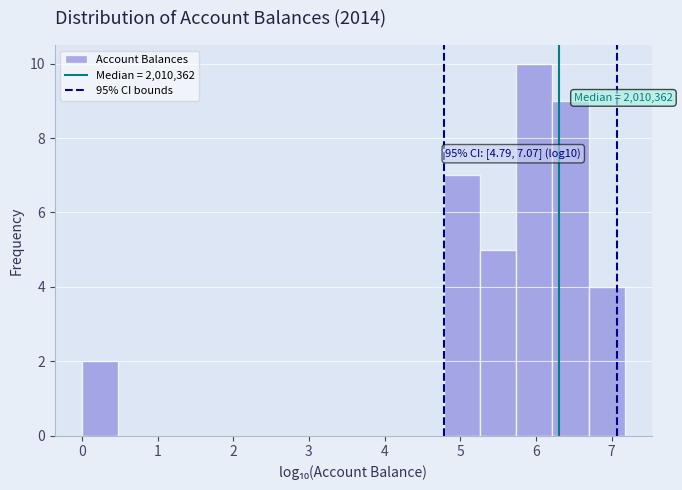

Over which range of the x-axis is the bar tallest?

5.7 to 6.2